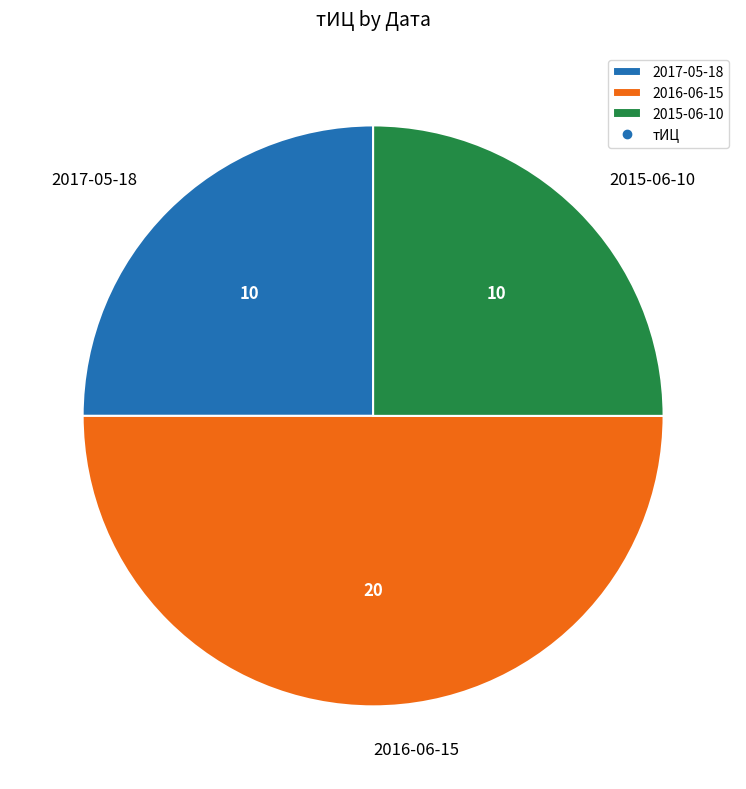

Is it true that 2015-06-10 is 37% of the pie?

False